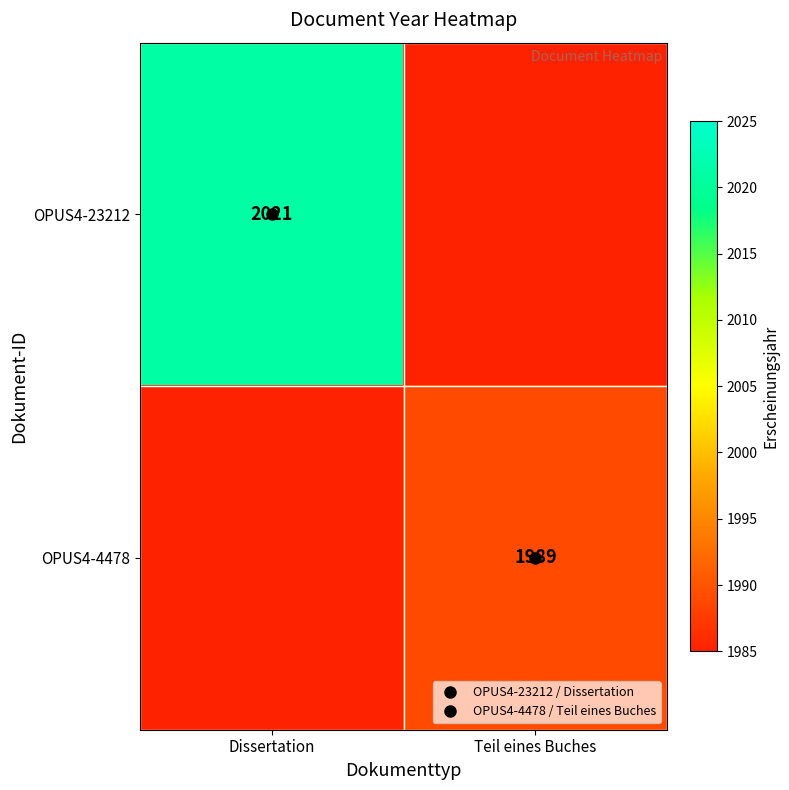

Is it true that OPUS4-4478 equals 1166.3 at Teil eines Buches?

False